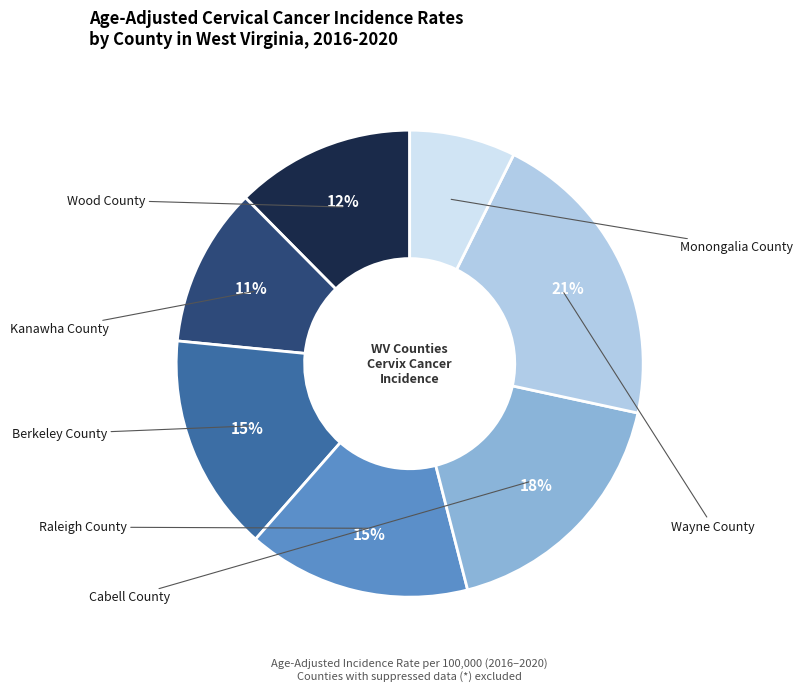

To the nearest percent, what is the difference between the largest and smallest slice percentages?

14%